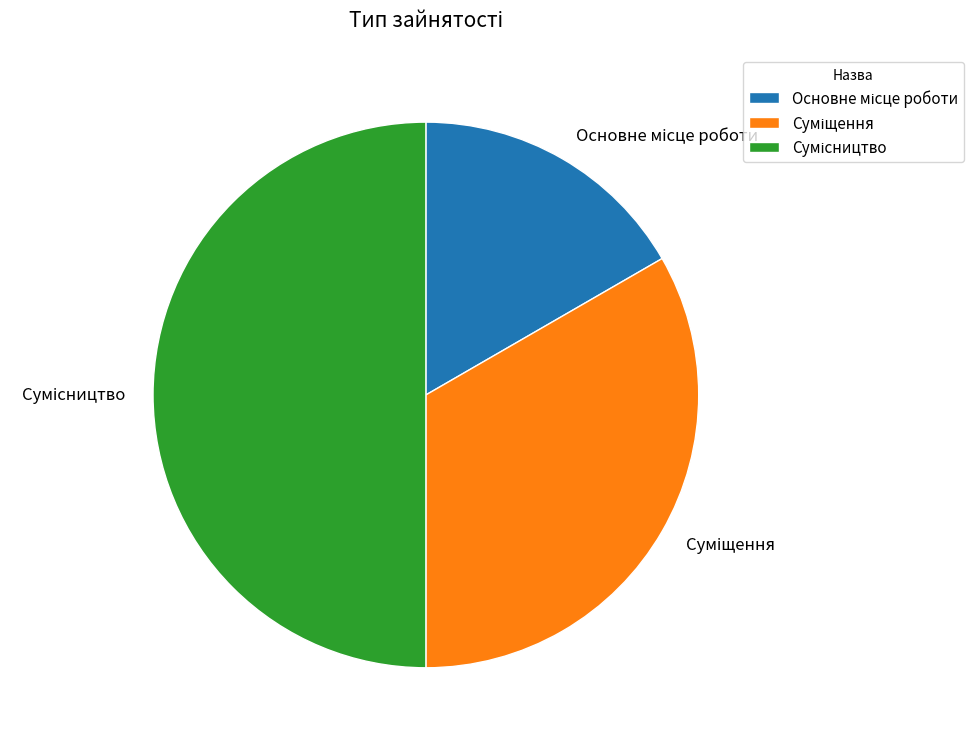

What is the ratio of the value at Основне місце роботи to the value at Сумісництво?

0.3